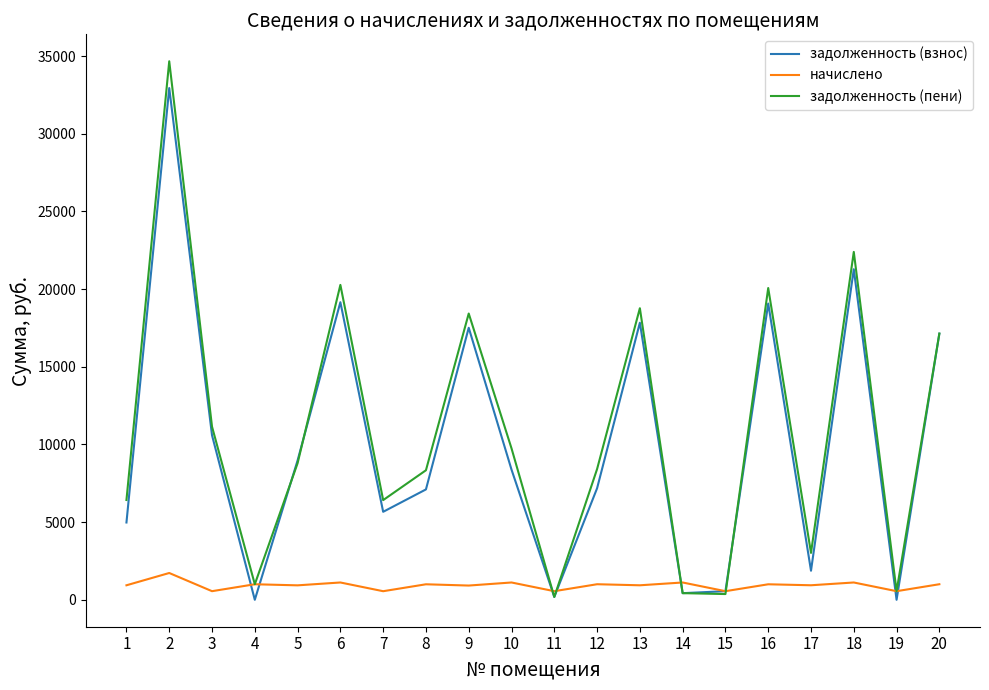

How many distinct data groups are displayed?

3